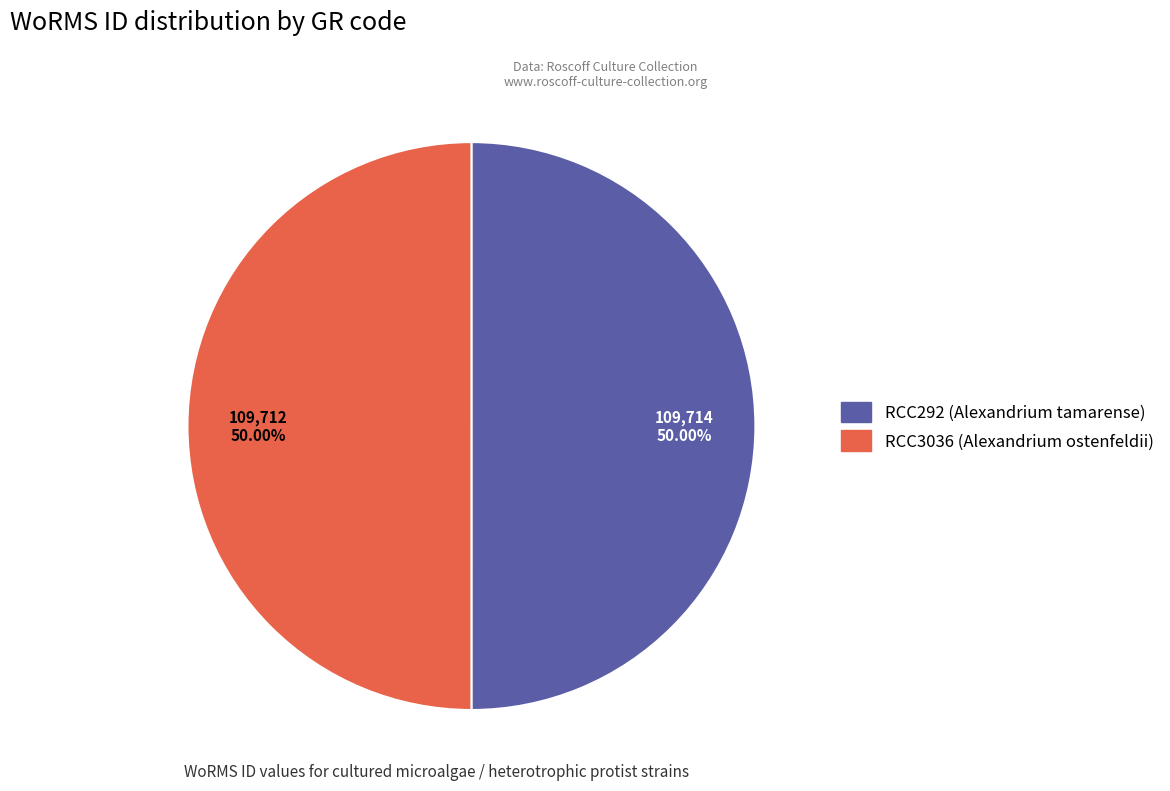

Do RCC3036 (Alexandrium ostenfeldii) and RCC292 (Alexandrium tamarense) together represent more than half of the pie?

Yes